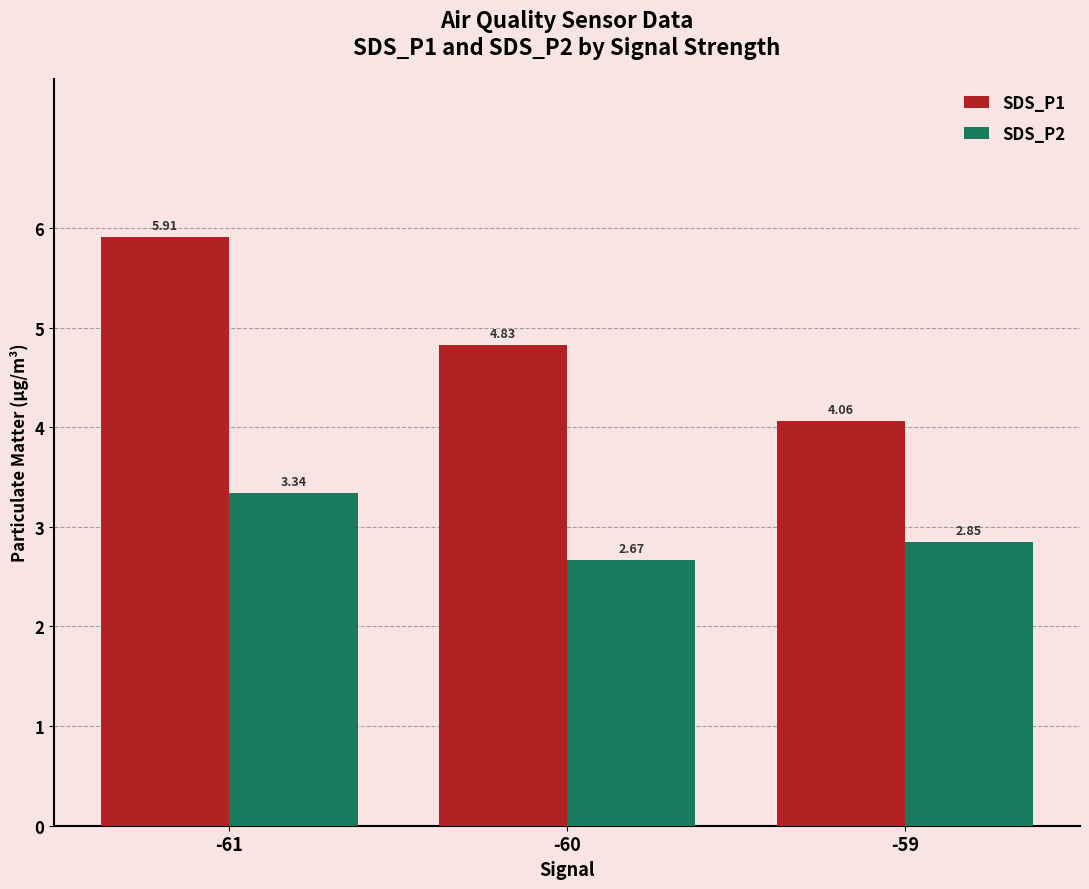

At how many categories does at least one series exceed 2?

3